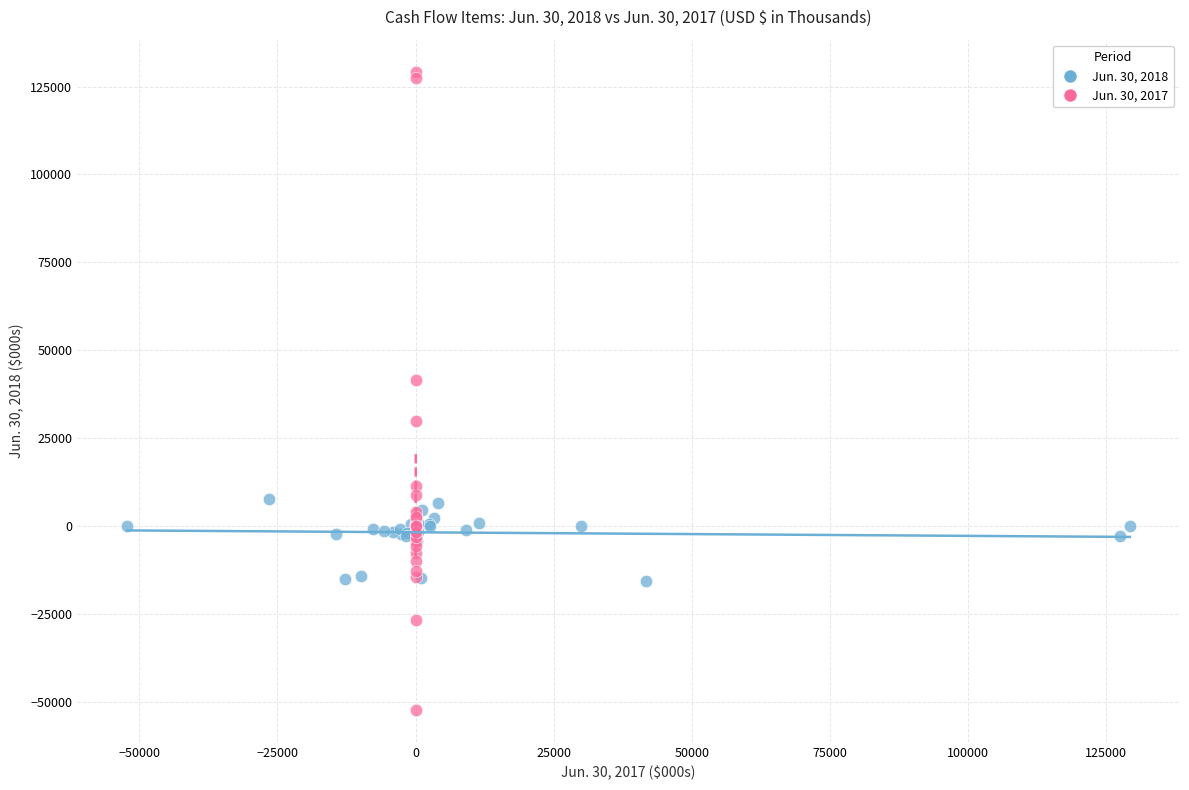

What are all the series names shown in the legend?

Jun. 30, 2018, Jun. 30, 2017